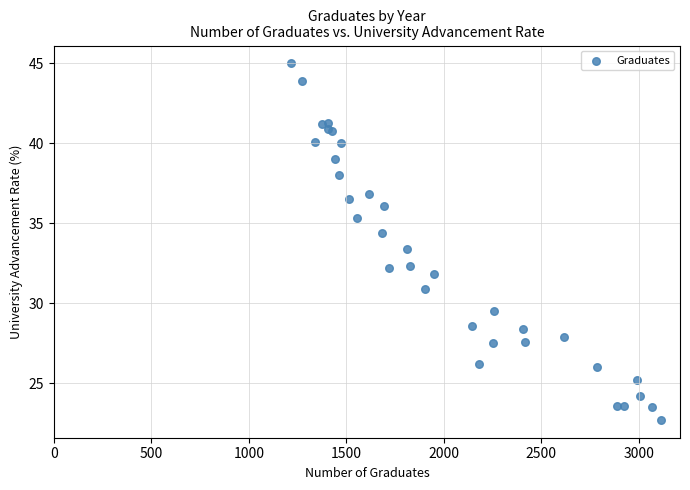

What Y value in the scatter plot is closest to 33?

33.4